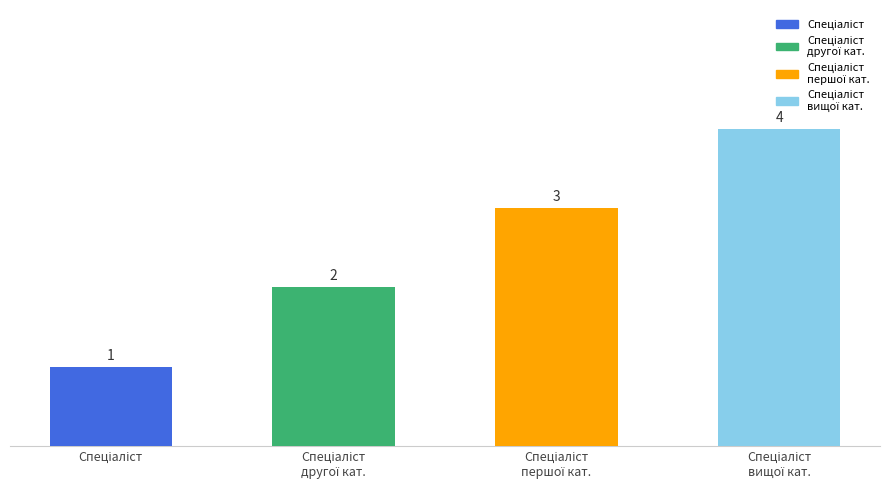

Count the number of data series in this chart.

1